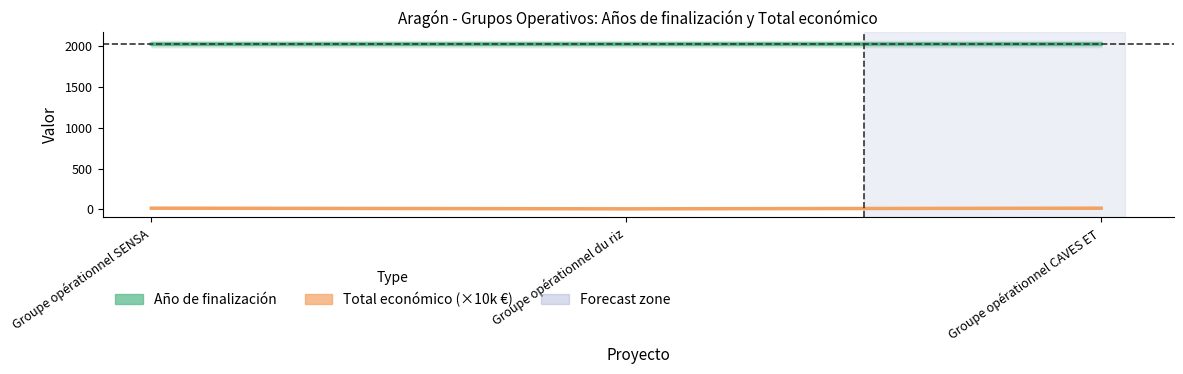

What is the label of the 1st point from the left?

Groupe opérationnel SENSA